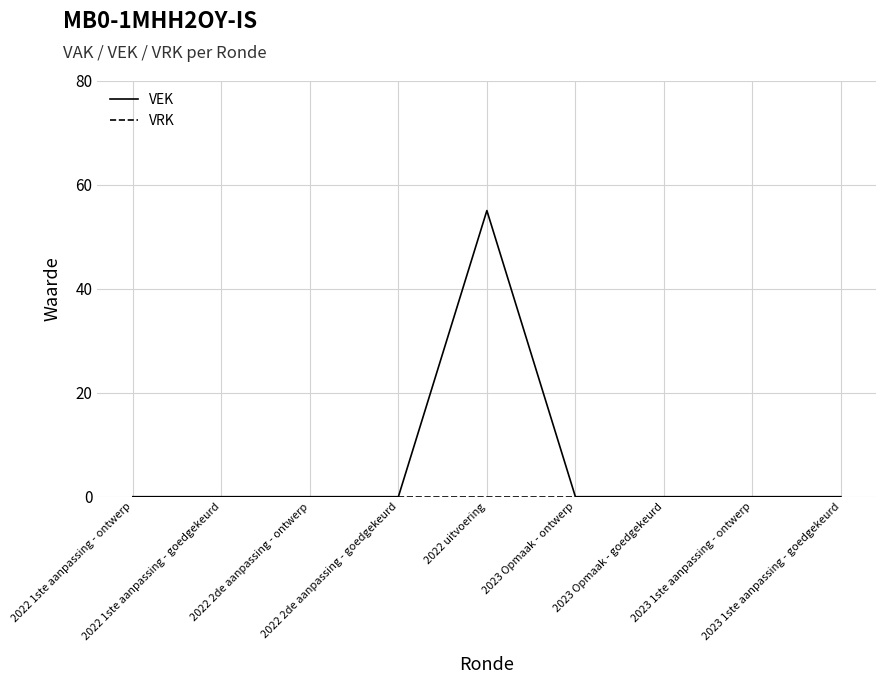

At which category does the chart reach its peak across all series?

2022 uitvoering